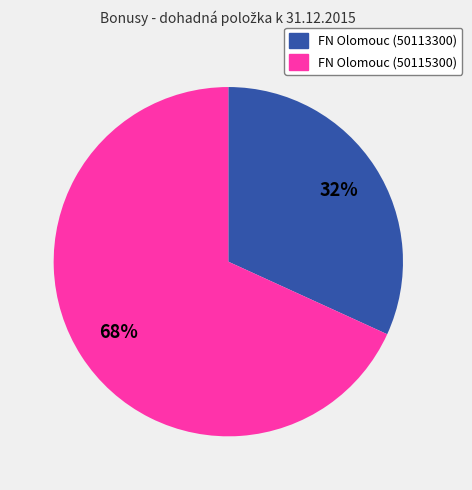

Does FN Olomouc (50113300) represent more than half of the total?

No